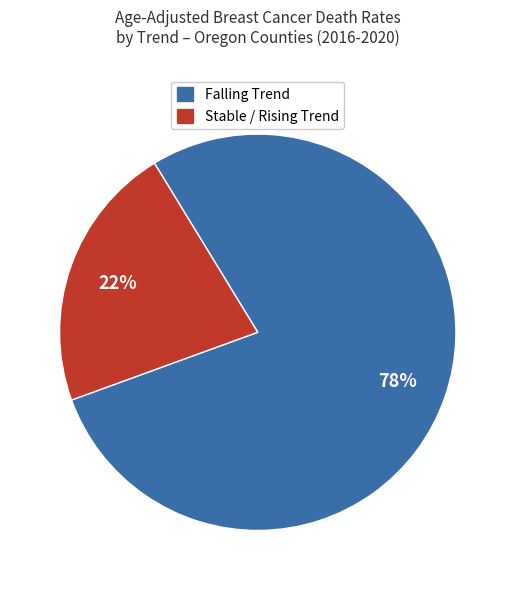

Does any single category account for the majority?

Yes